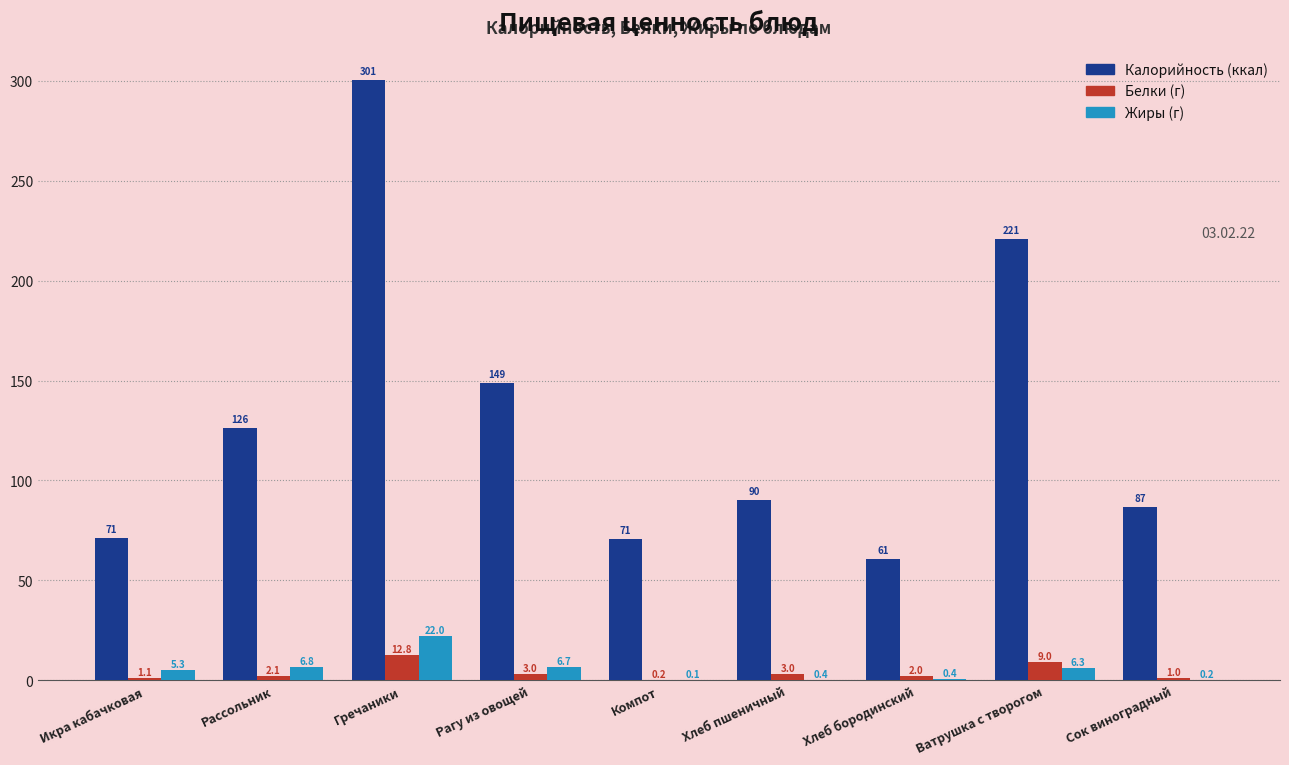

What is the maximum value shown in the chart?

300.6